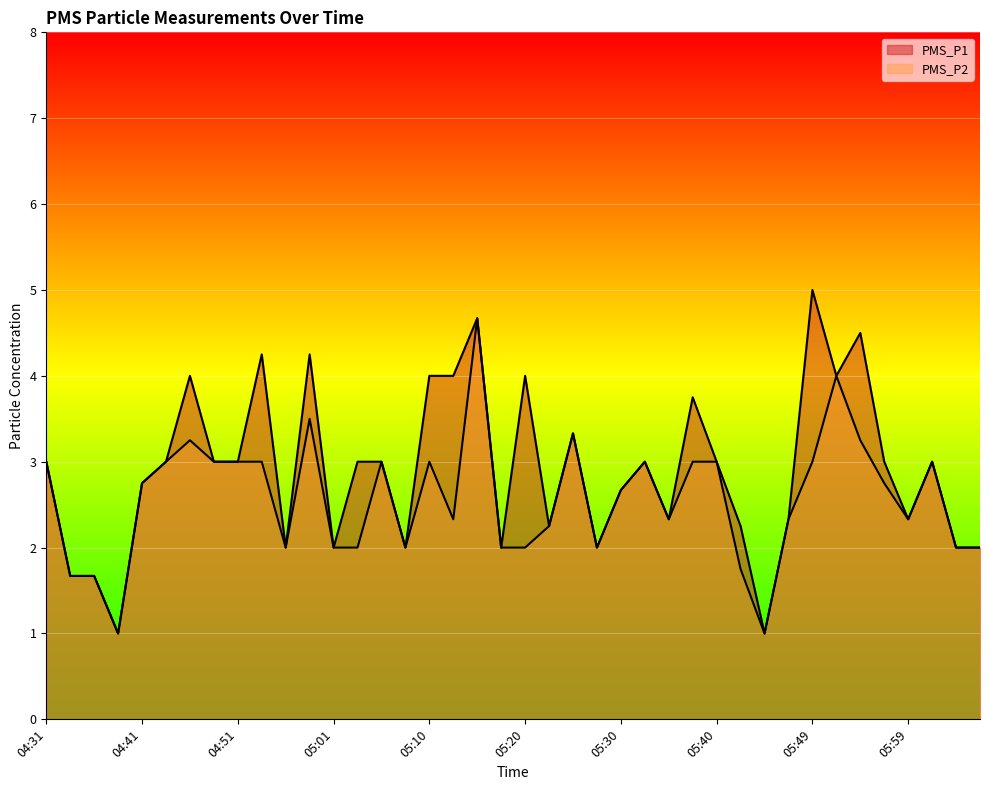

What is the difference between the second highest and minimum values in the PMS_P2 series?

3.0